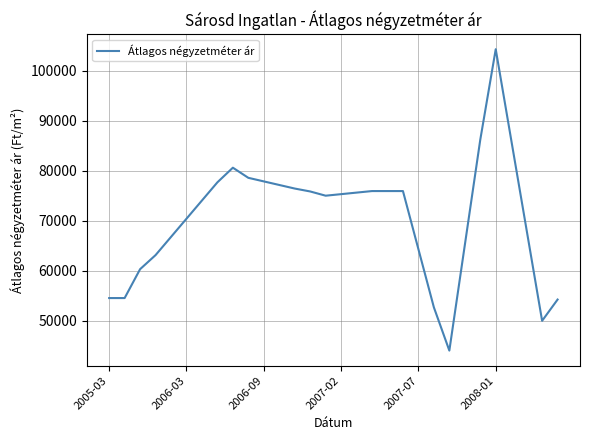

What is the smallest value displayed?

44047